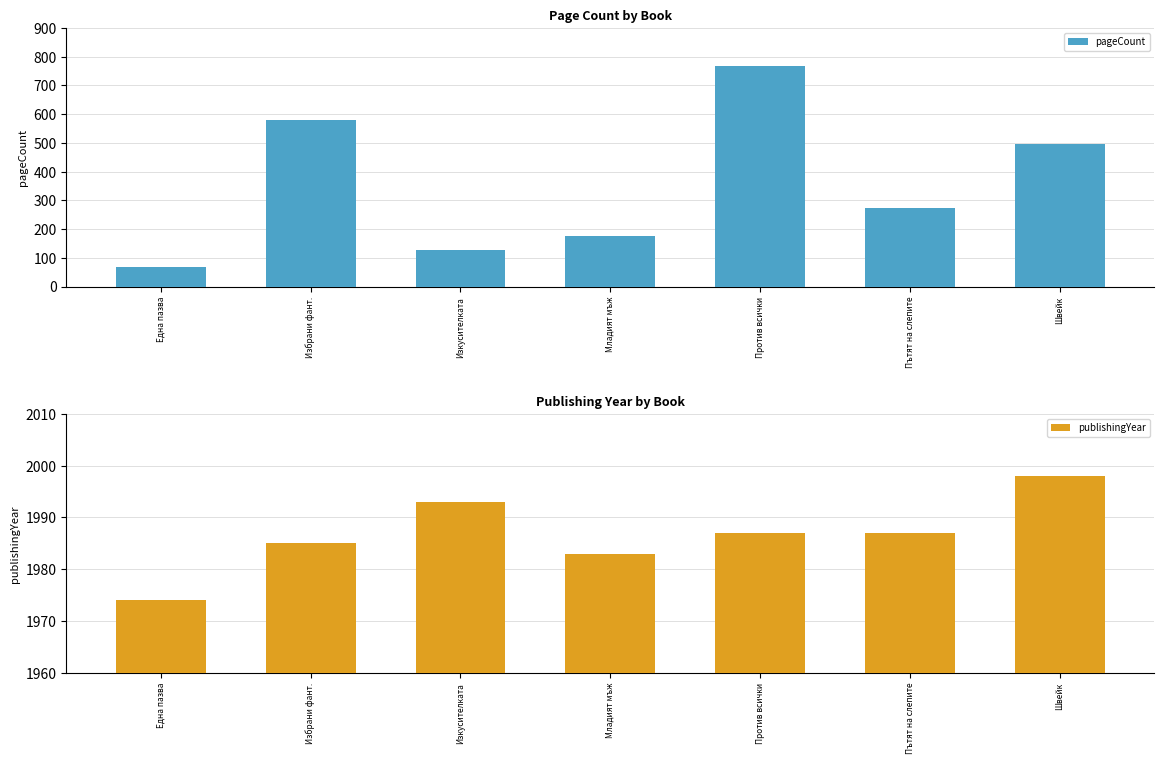

Are the bars grouped side by side (vs. stacked)?

Yes